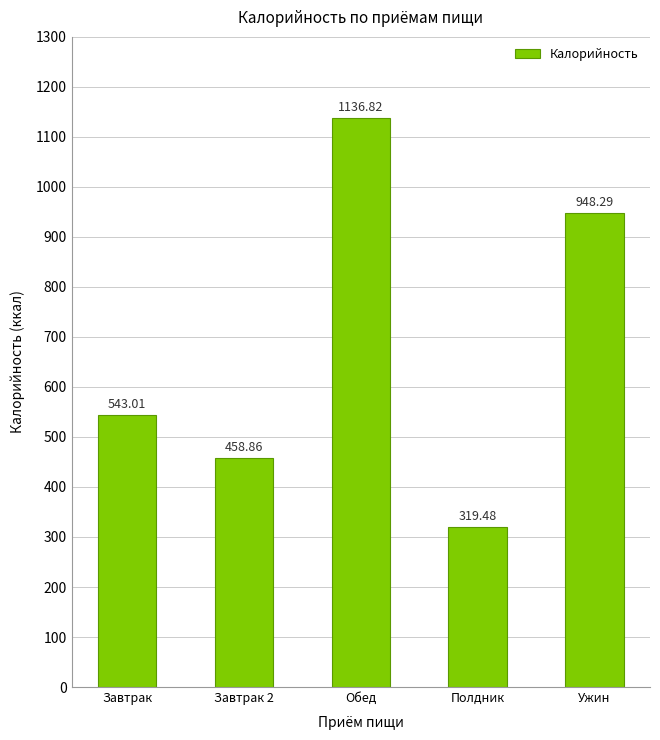

List the labels in order of value, largest first.

Обед, Ужин, Завтрак, Завтрак 2, Полдник